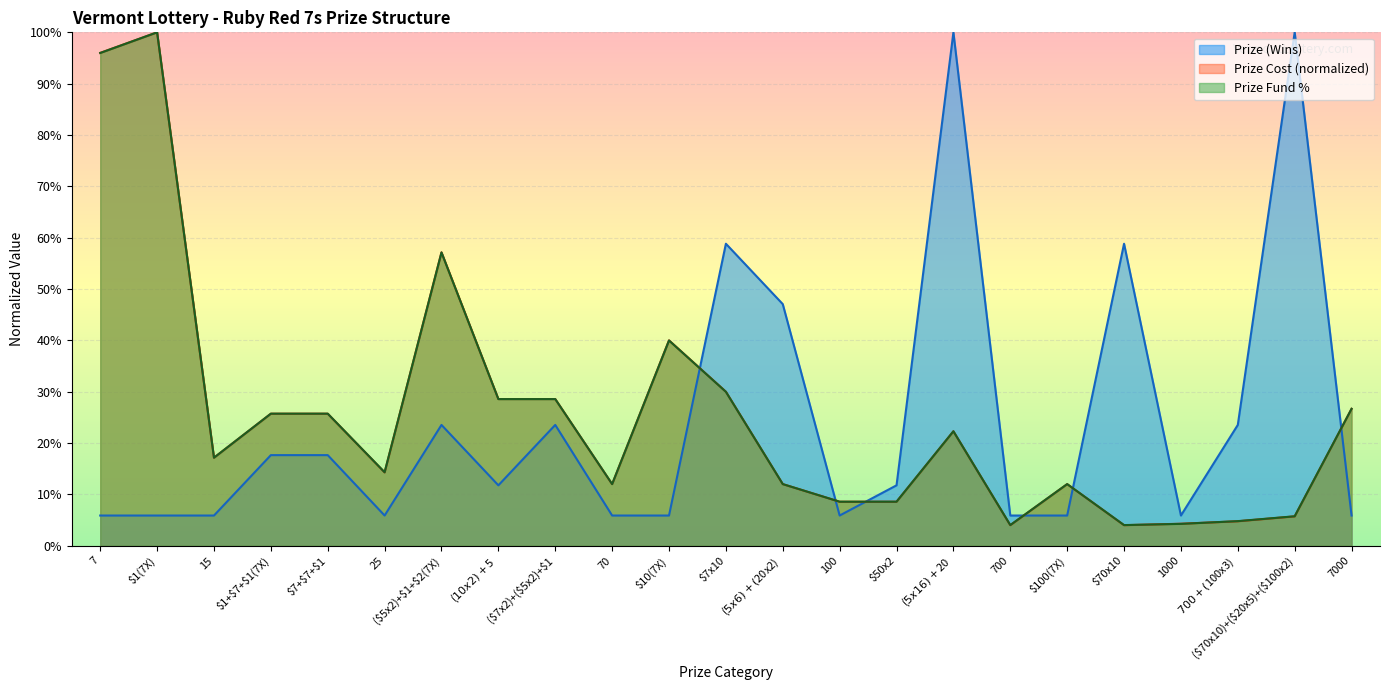

What is the difference between the maximum and minimum values in the Prize Cost series?

1.0